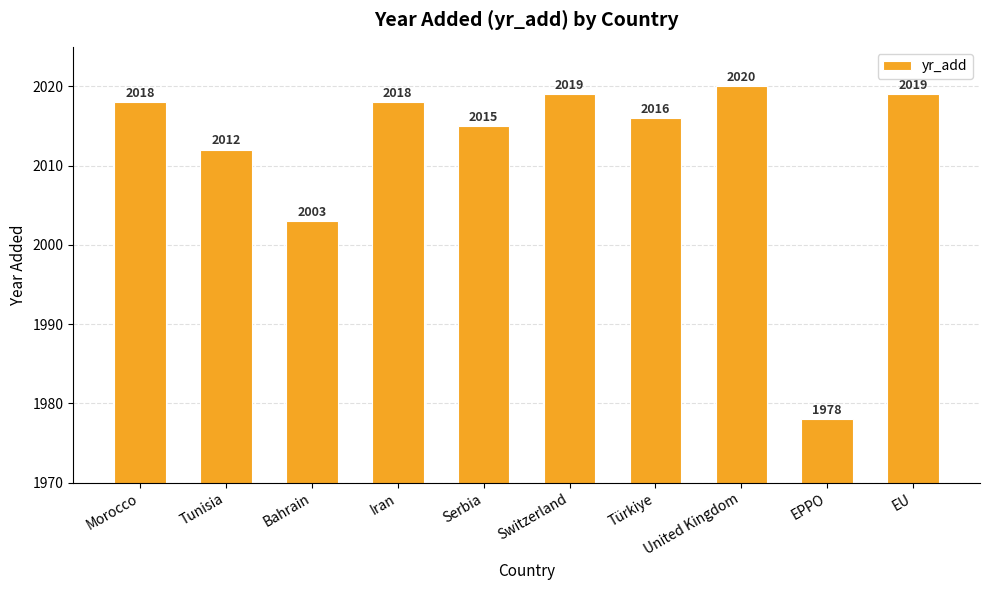

What position from the right is EU?

1